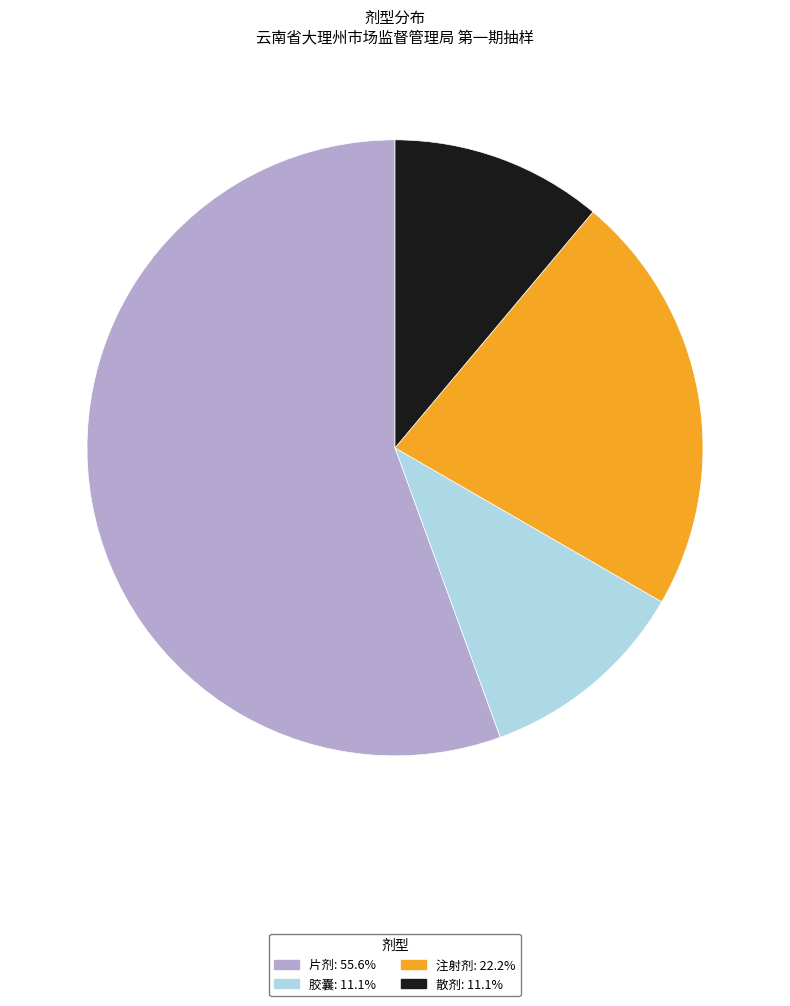

Count the number of slices in the pie.

4